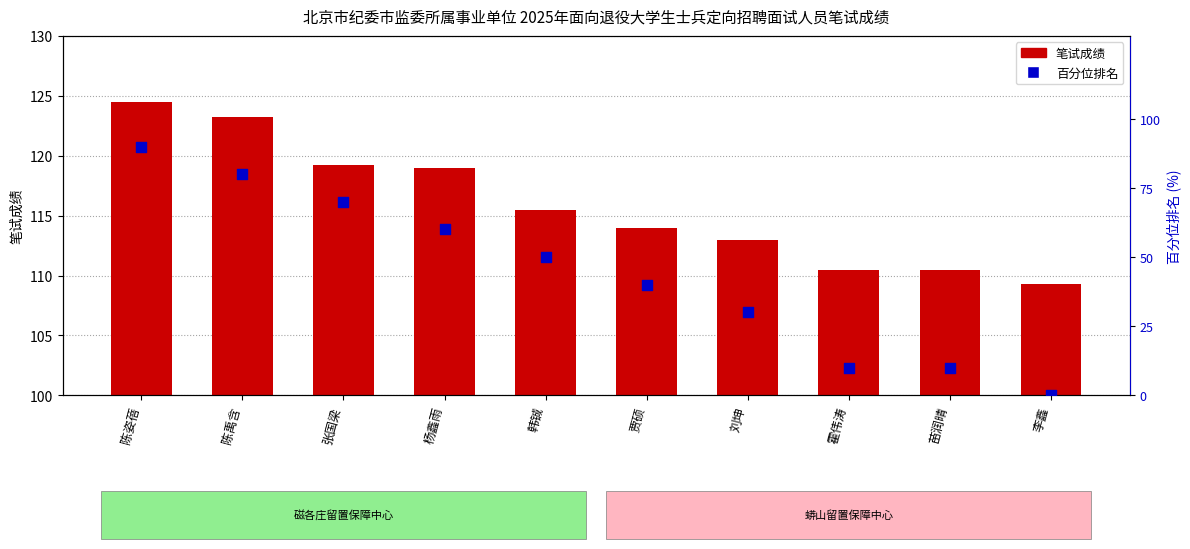

What are all the series names shown in the legend?

笔试成绩, 百分位排名